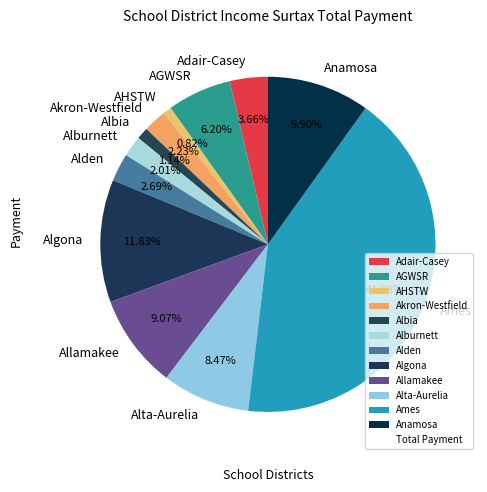

What is the largest slice in the pie chart?

Ames